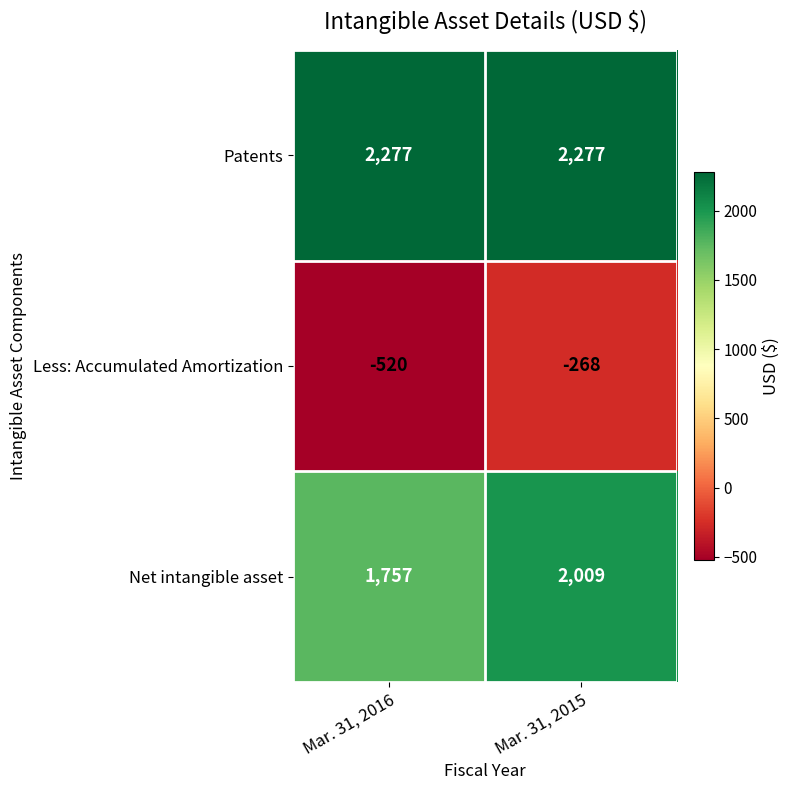

At how many categories does at least one series exceed 551?

2